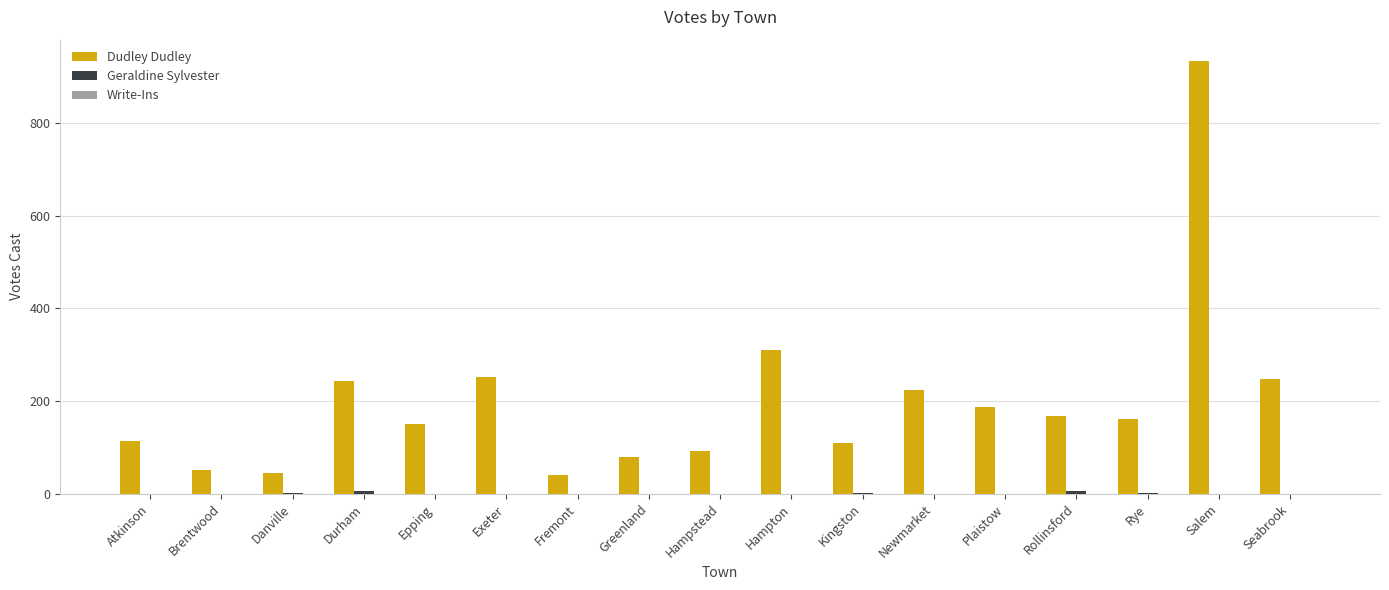

At which label is Dudley Dudley closest to 487?

Hampton